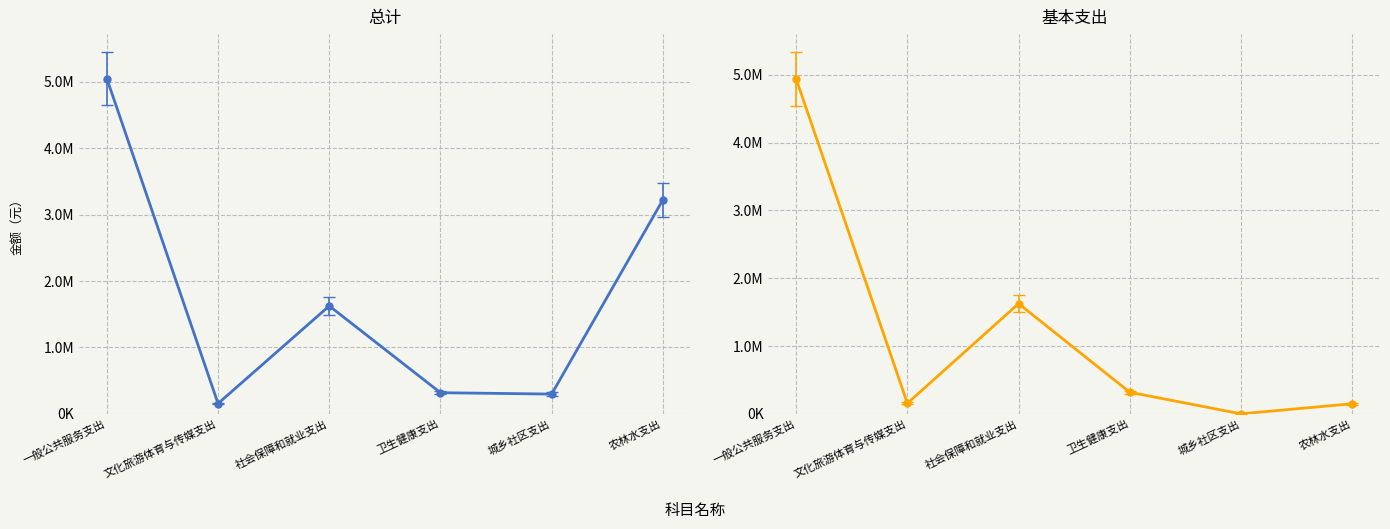

Which series has the largest total across all categories?

总计